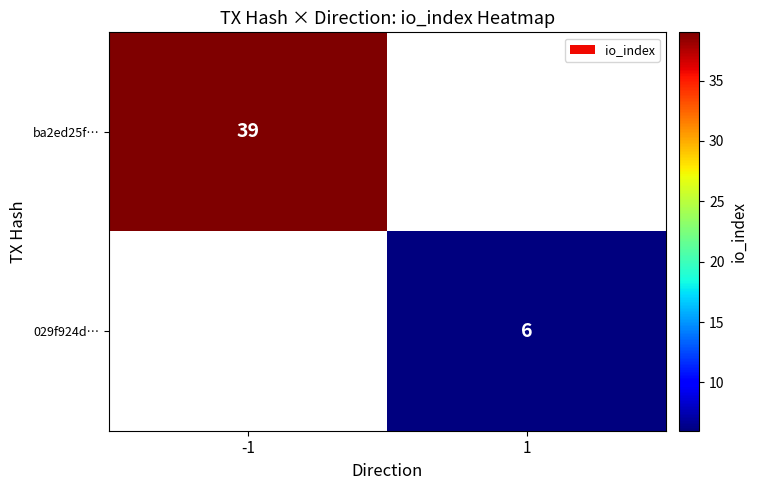

The value of 029f924d… at 1 is 3. True or false?

False